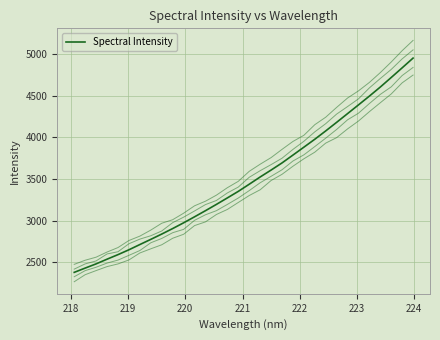

Reading left to right, extract all data points from this chart.

2379.5	2430.7	2481.4	2537.7	2592.3	2650.6	2713.5	2775.7	2839.4	2905.4	2974.4	3046.5	3120.1	3195.7	3273.3	3351.8	3437.6	3524.5	3607.6	3693.3	3787.5	3882.3	3977.6	4077.5	4180.6	4285.3	4390.2	4495.8	4604.7	4719.2	4834.9	4952.0